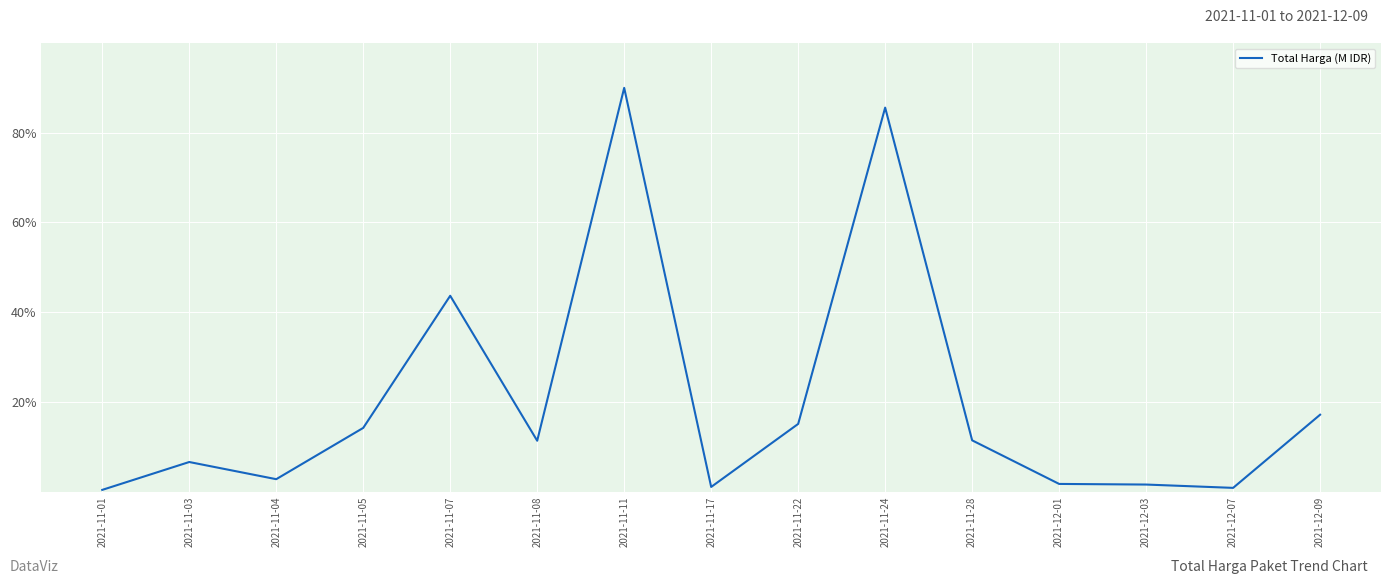

Where is the data nearest to the value 45?

2021-11-07